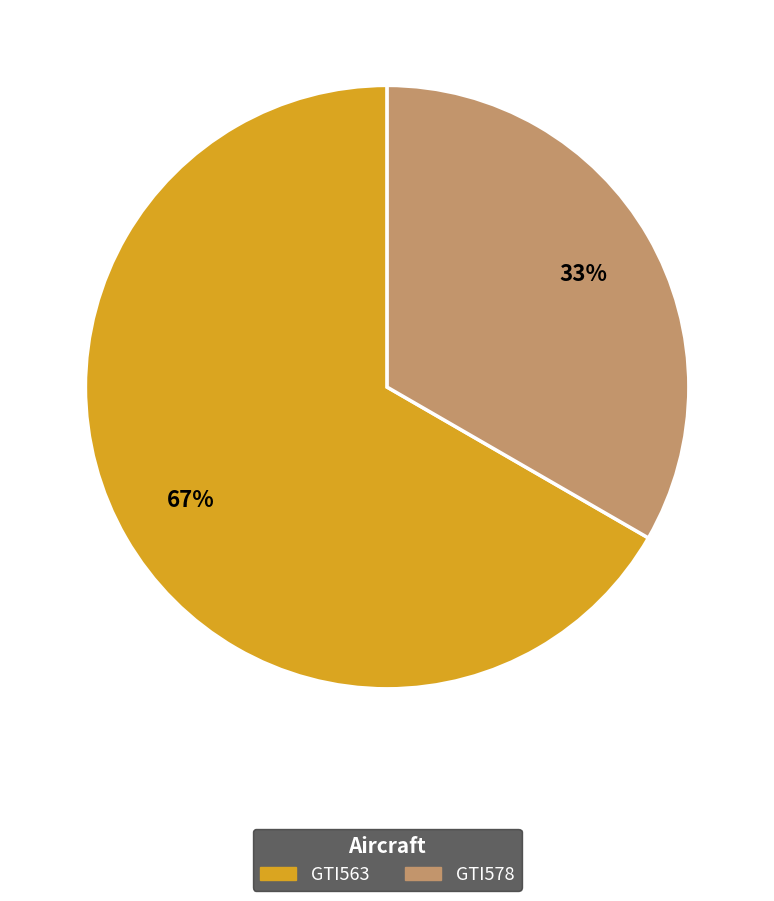

True or false: GTI563 accounts for 74% of the total.

False